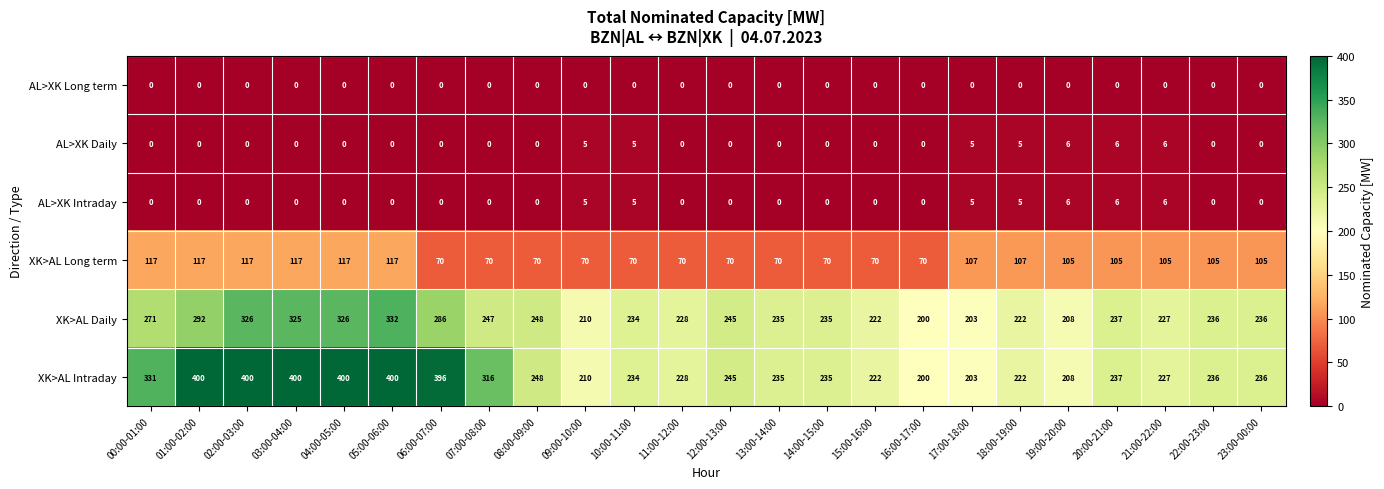

At which label is XK>AL Intraday closest to 300?

07:00-08:00